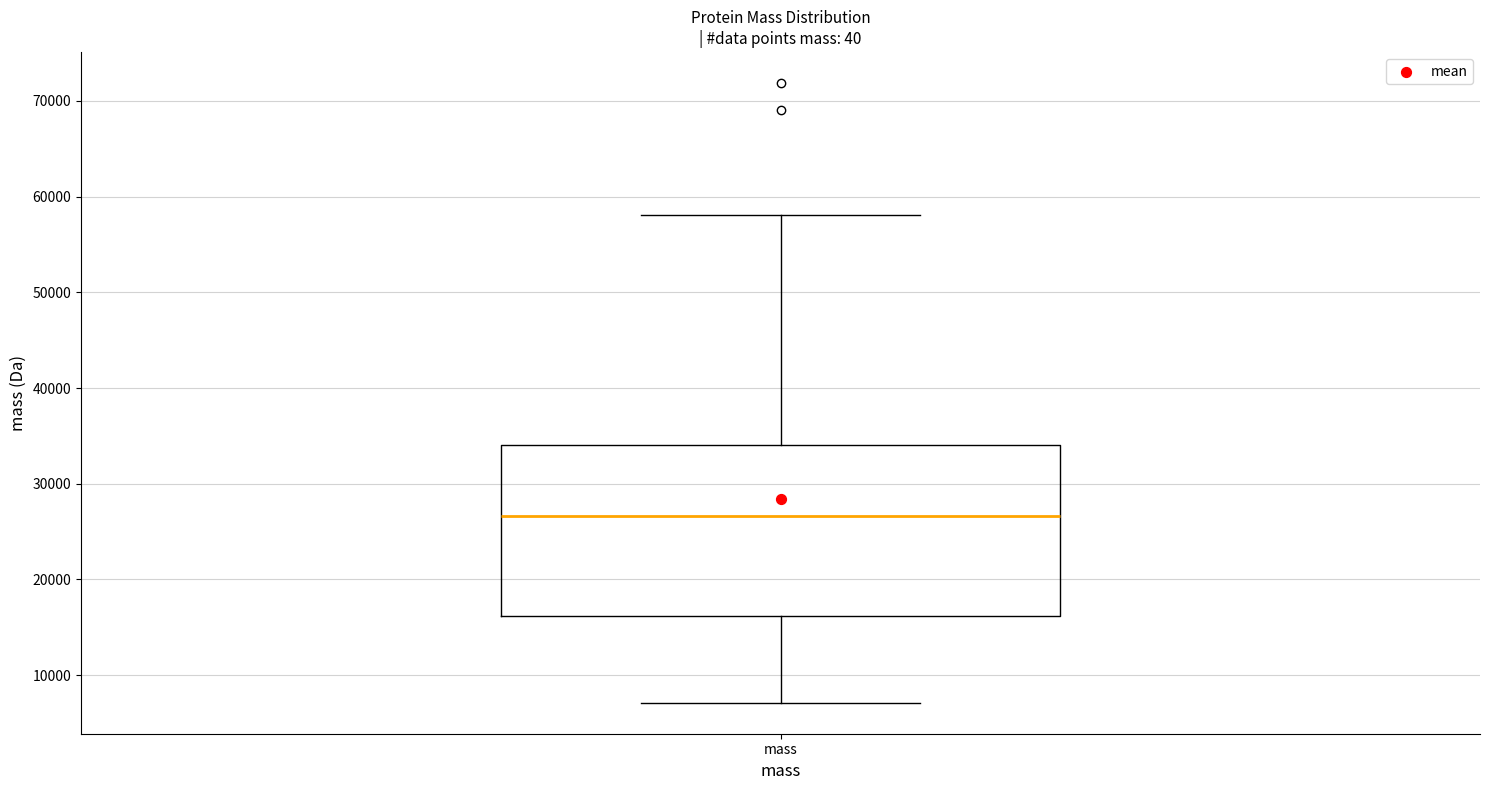

Transcribe this box plot: give where the median line is, the range the box spans, and where the two whiskers end, as read against the y-axis. The values are not printed on the chart, so give them approximately, as read against the axis.

median 27000, box 16000 to 34000, whiskers 7000 to 58000